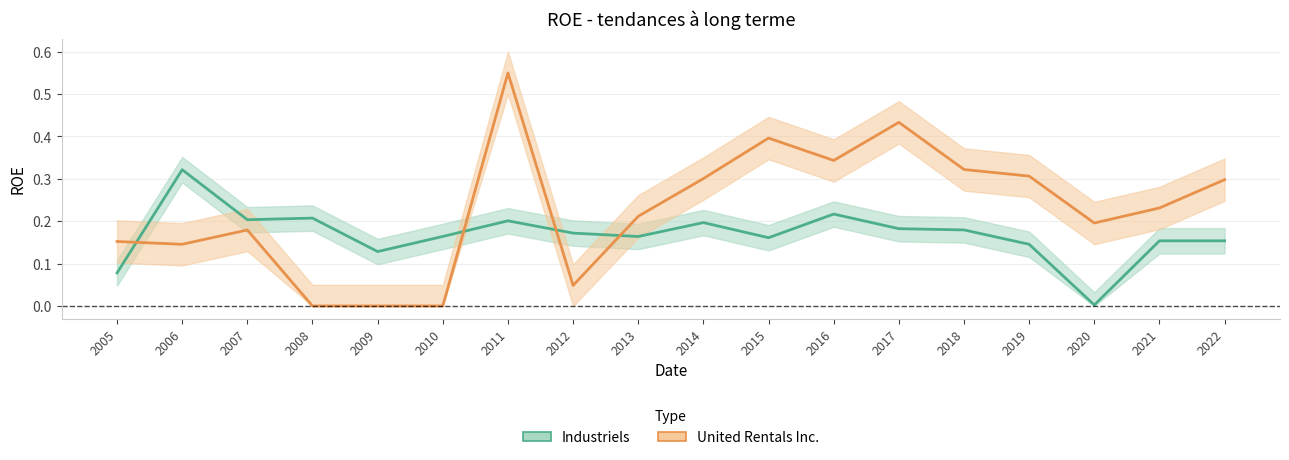

What is the difference between the maximum and minimum values in the Industriels series?

0.3